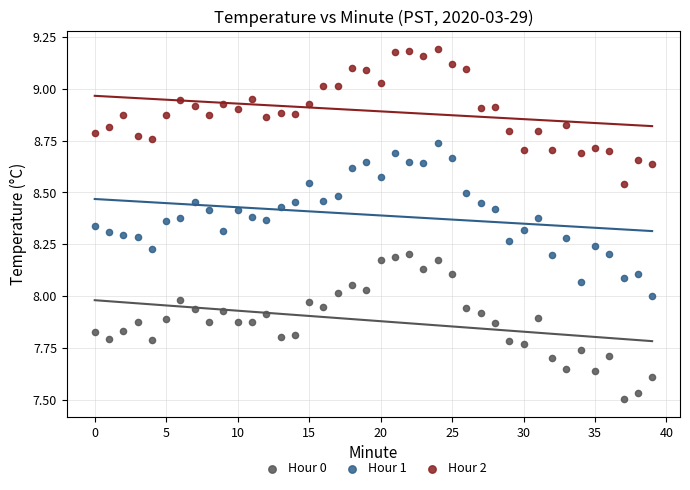

Which series contains the lowest Y value?

Hour 0